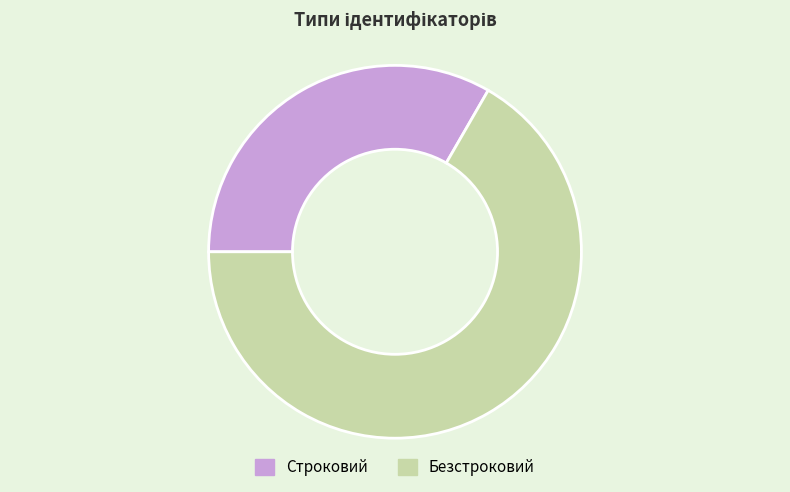

The Строковий slice represents 43% of the pie. True or false?

False